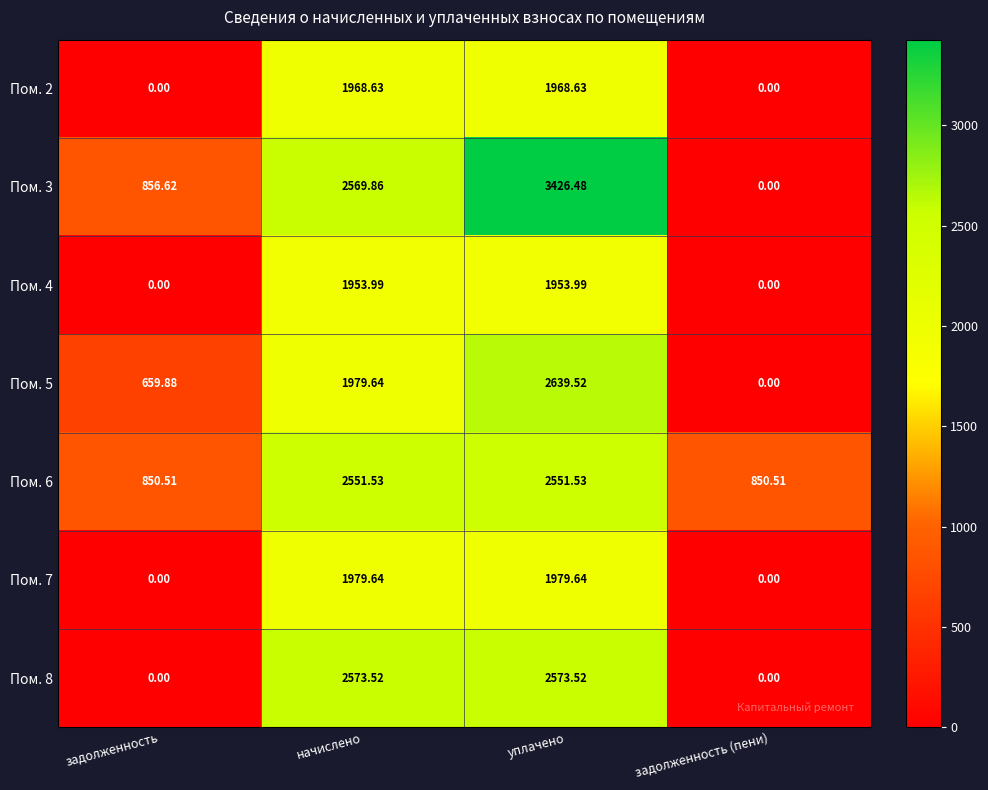

At which category is the sum across all series the highest?

уплачено